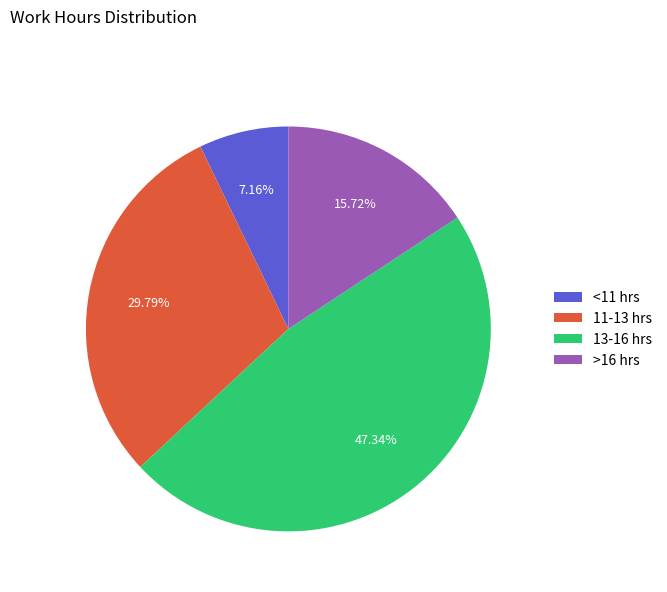

Does any single category account for the majority?

No